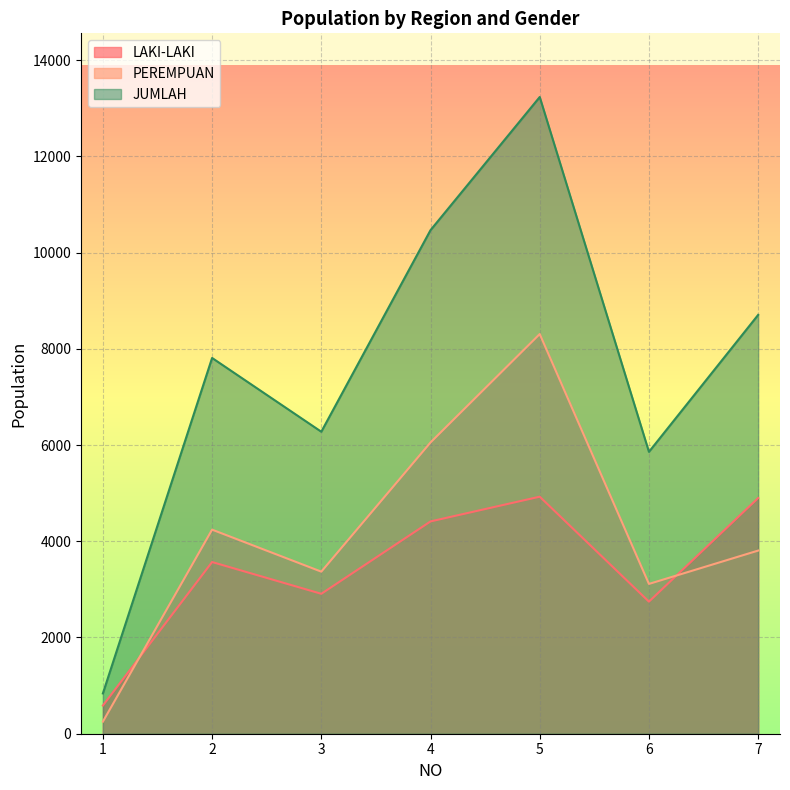

Rank the series by their average value, from lowest to highest.

LAKI-LAKI, PEREMPUAN, JUMLAH